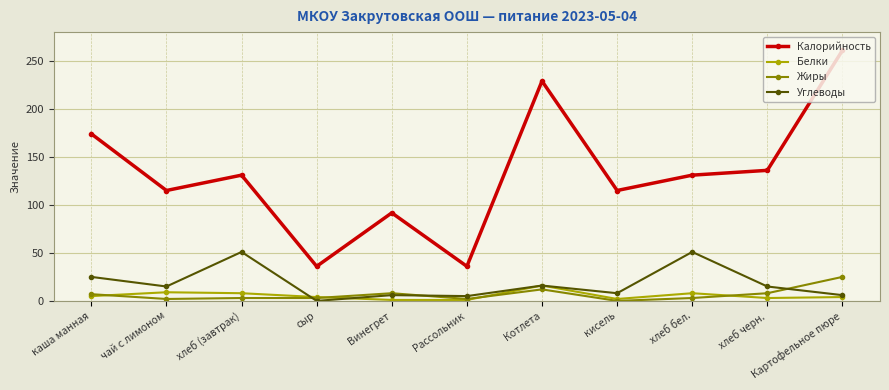

What is the sum of the Калорийность values at хлеб бел. and Котлета?

360.0